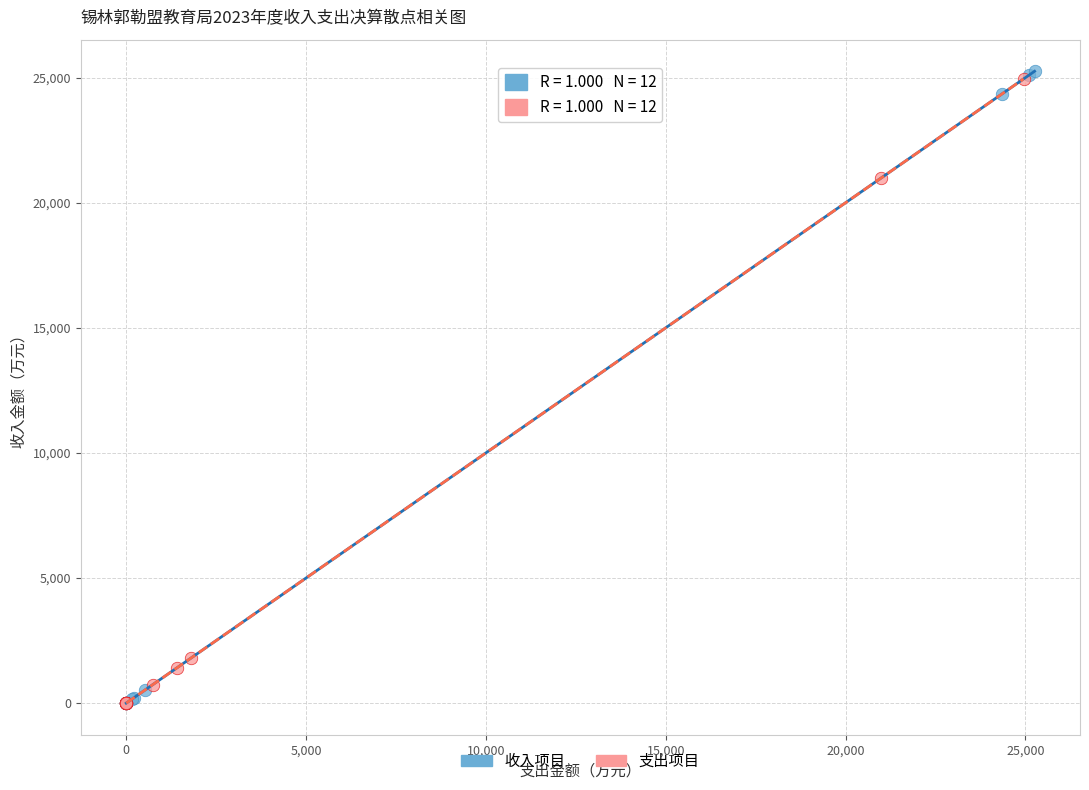

Which series has the largest Y range (max minus min)?

收入项目